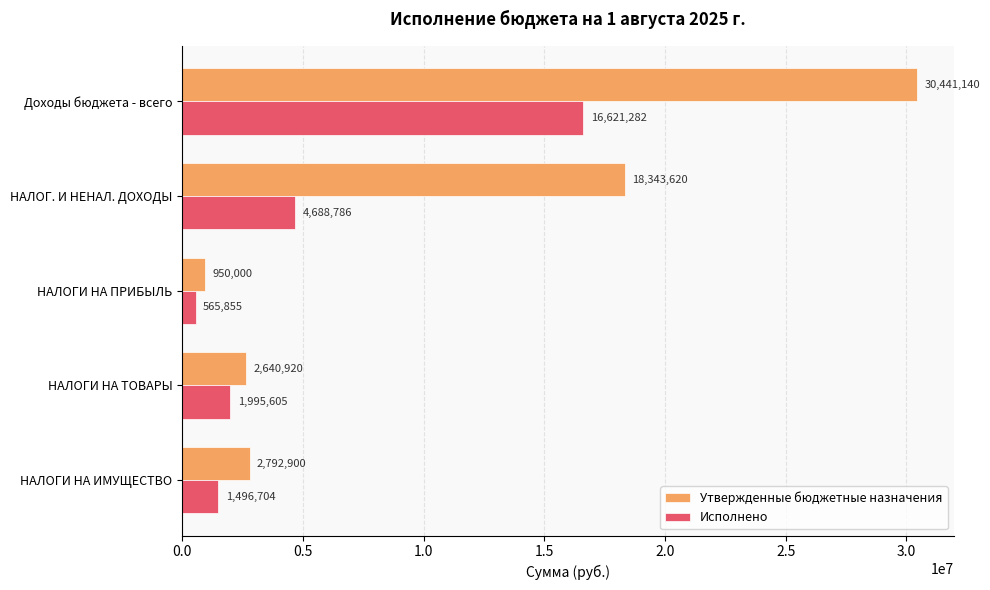

Where is Утвержденные бюджетные назначения nearest to the value 15695570?

НАЛОГ. И НЕНАЛ. ДОХОДЫ